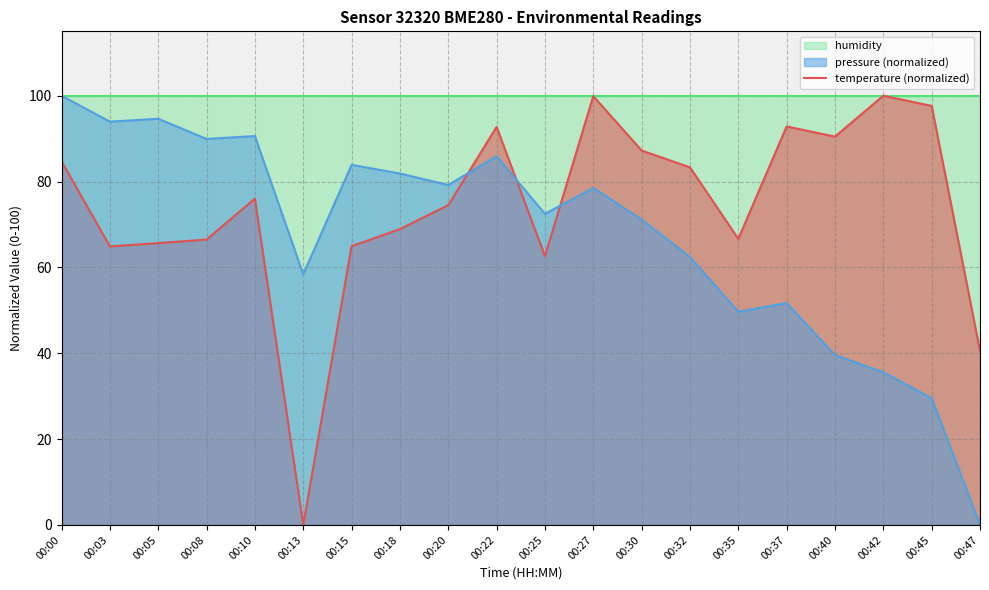

What is the sum of the pressure norm (line) values at 00:03 and 00:05?

130.5